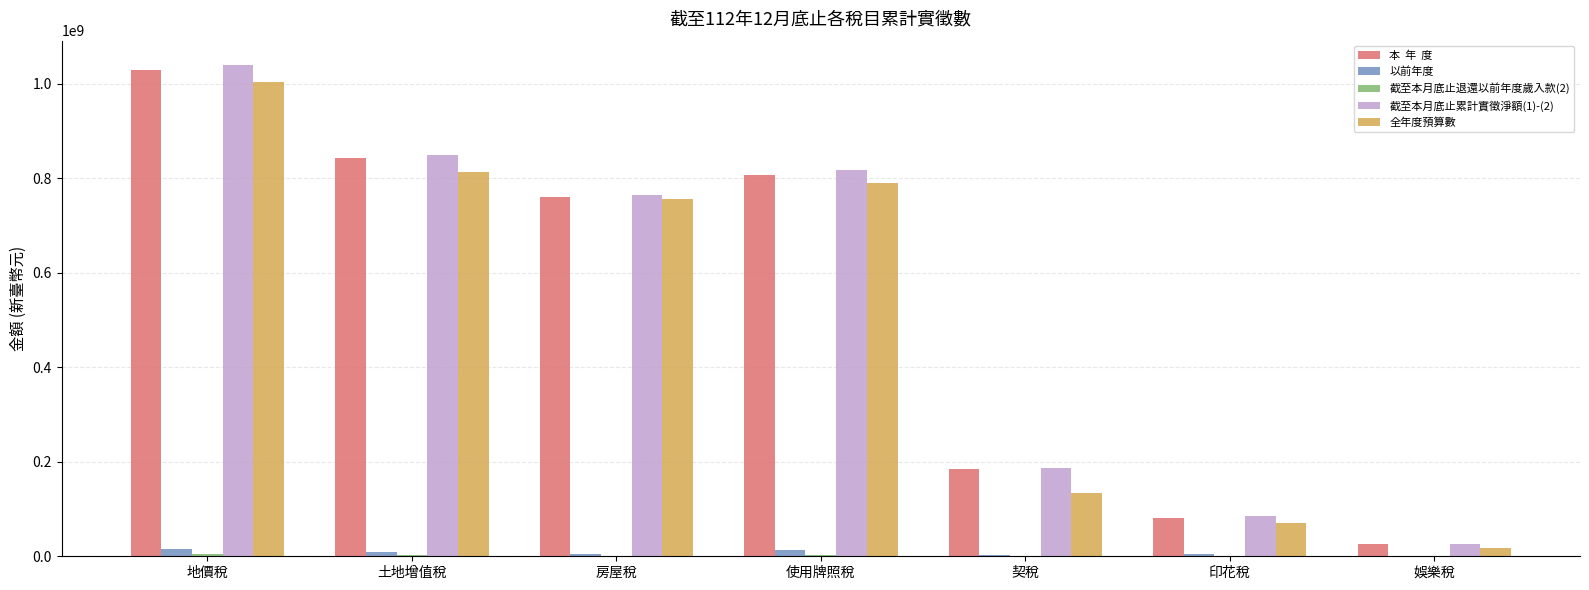

At which category is the sum across all series the highest?

地價稅